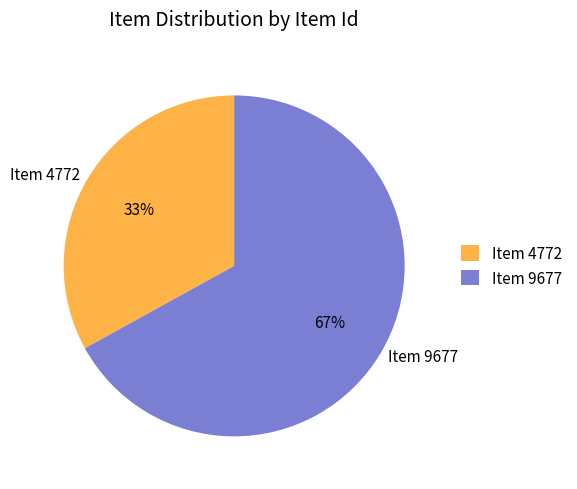

To the nearest percent, what portion does Item 4772 represent?

33%